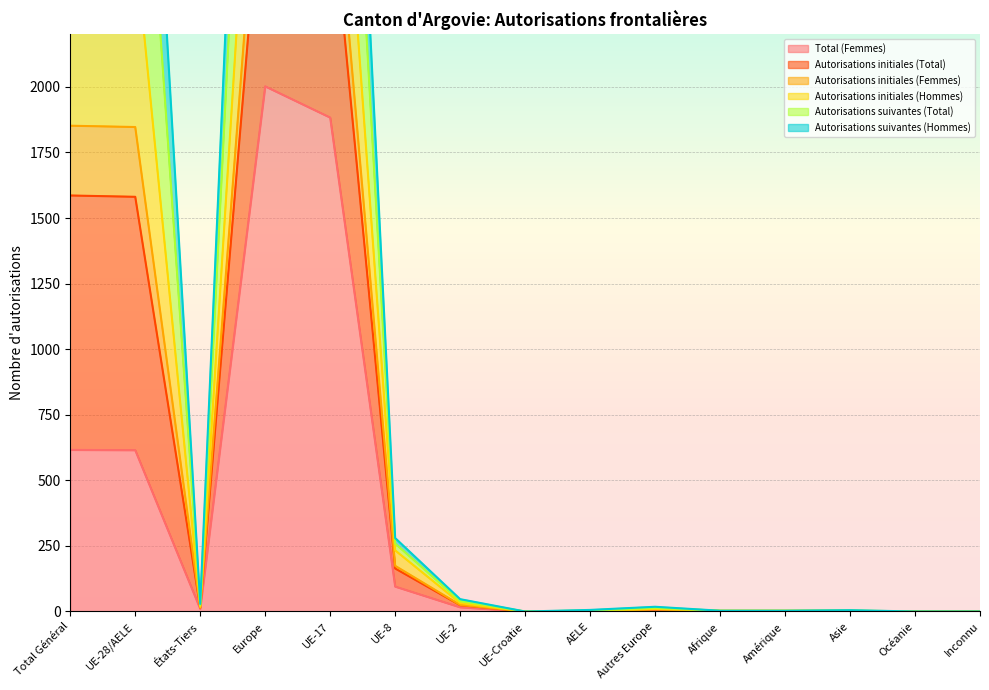

What value does the Total (Femmes) series have at Europe, to the nearest 100?

2000